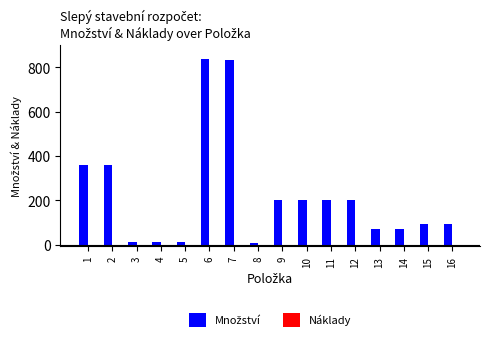

What is the value of the 11th bar from the left?

204.0